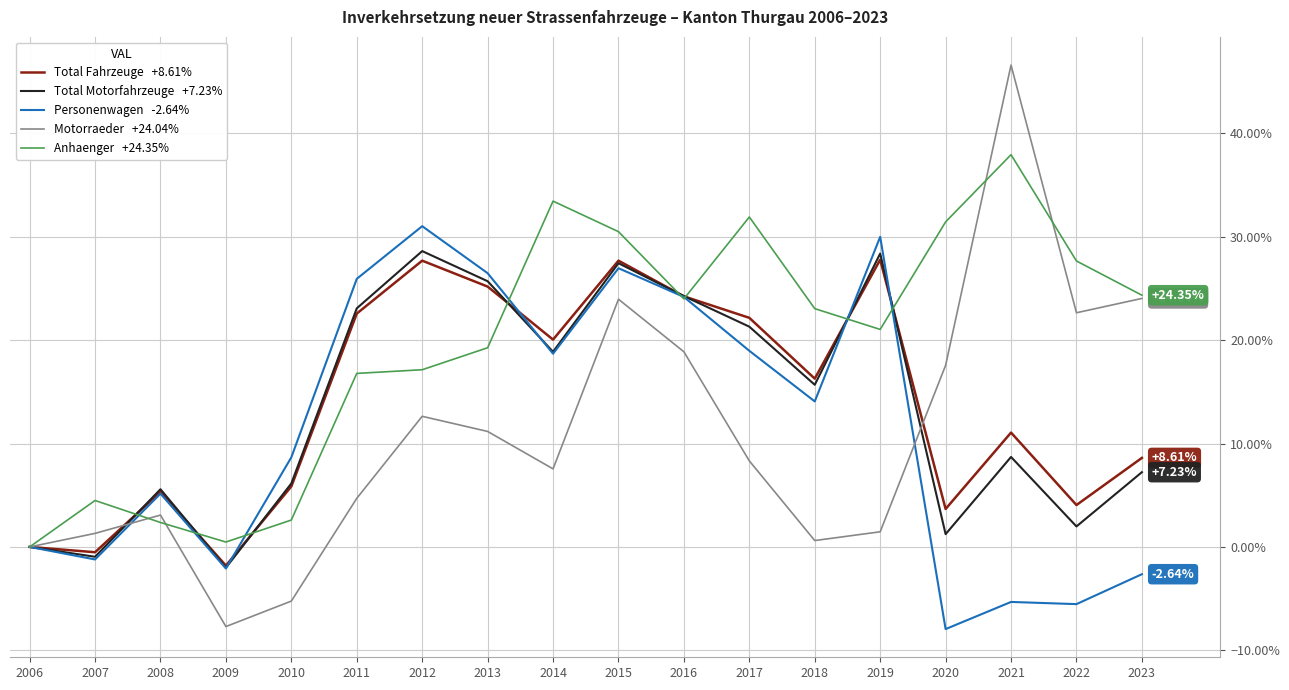

What is the spread (max minus min) of values at 2014?

25.9